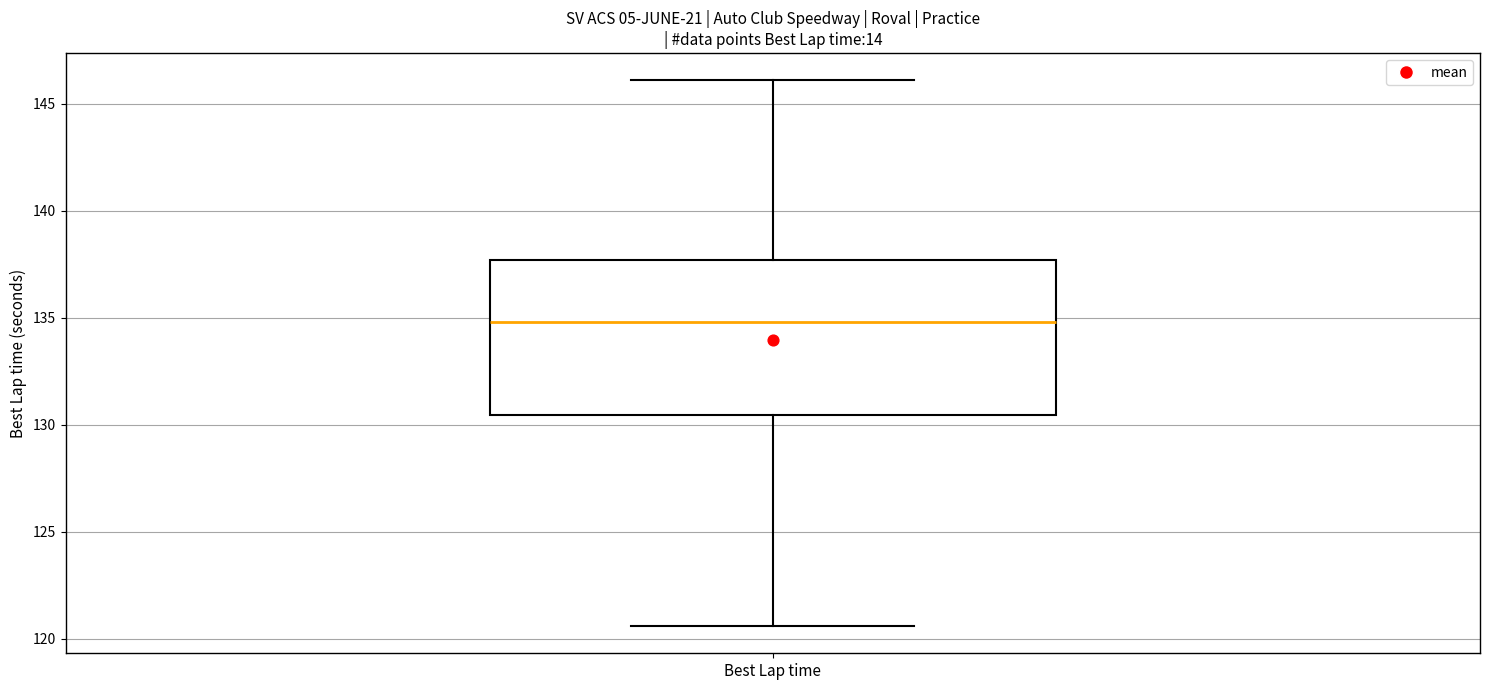

Where does the median line of the box for Best Lap time sit on the y-axis? The values are not printed on the chart, so give them approximately, as read against the axis.

135.0